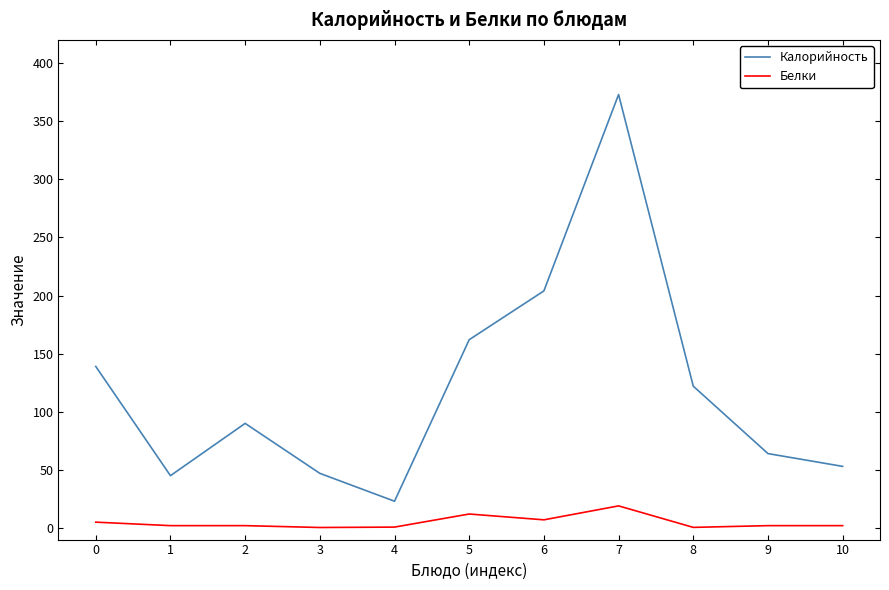

What is the smallest value displayed?

0.4